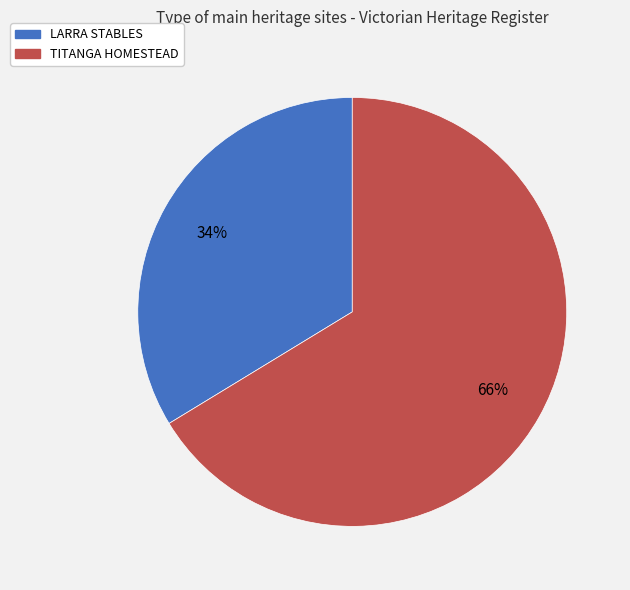

To the nearest percent, what percentage of the pie is TITANGA HOMESTEAD?

66%